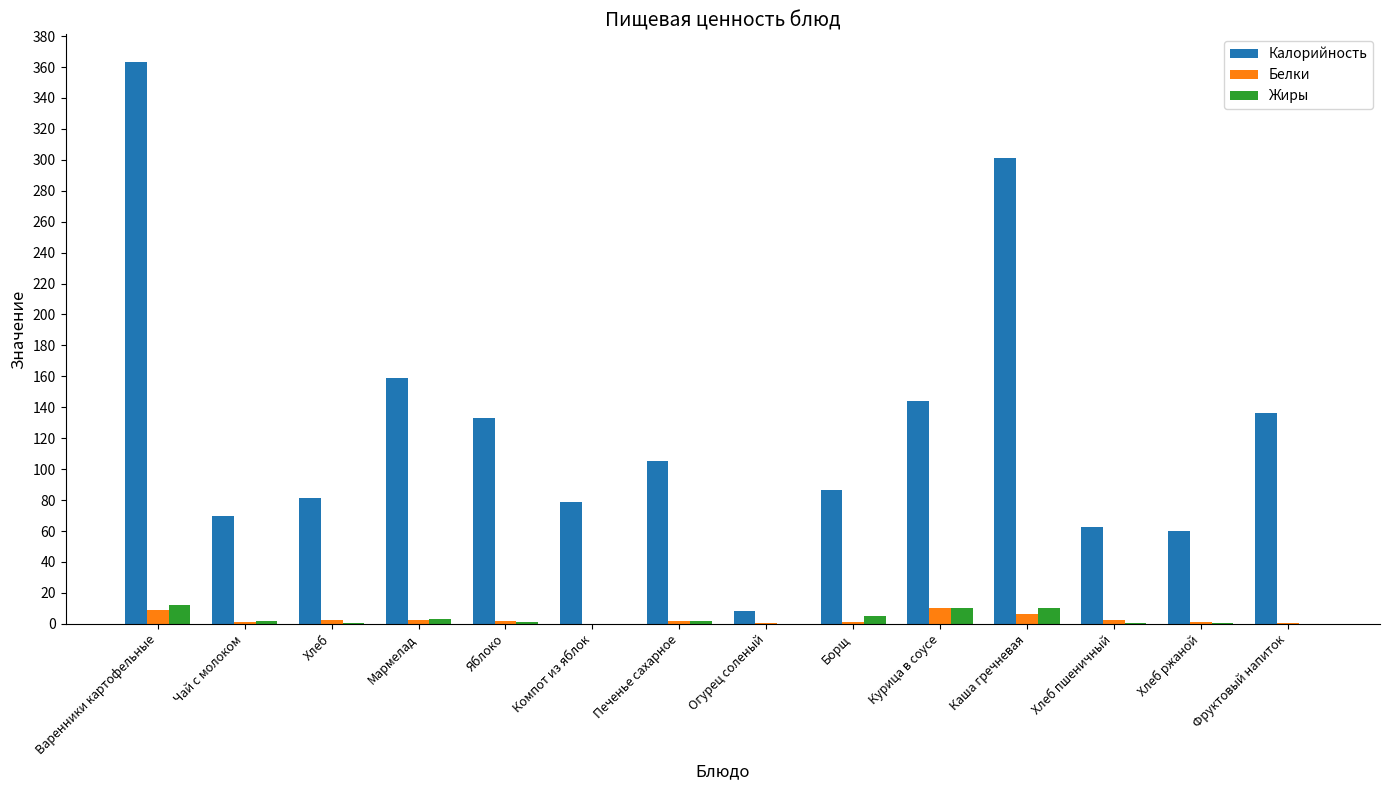

How many distinct data groups are displayed?

3